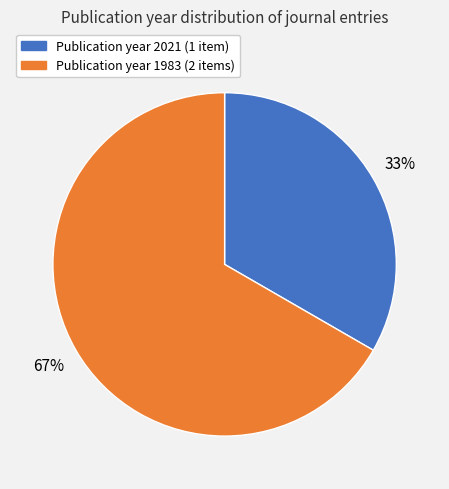

Is there any slice that represents more than half of the pie?

Yes